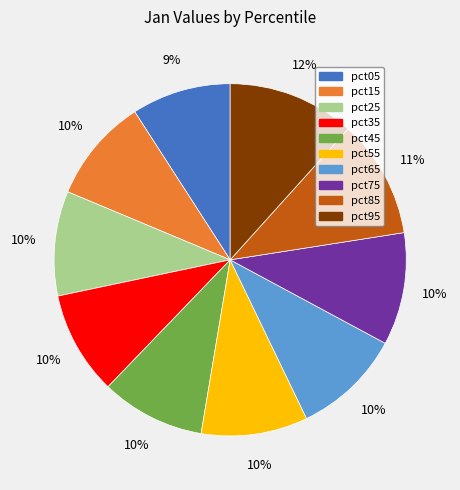

How many segments does this pie chart have?

10